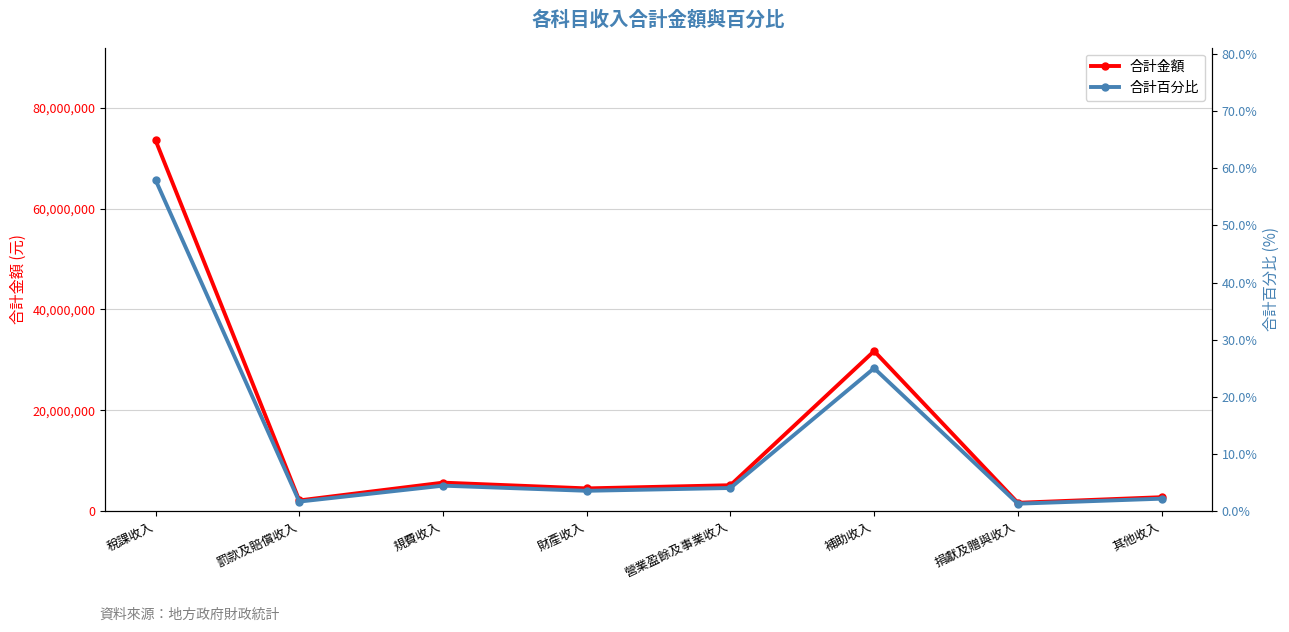

Which label corresponds to the largest value in the chart?

稅課收入